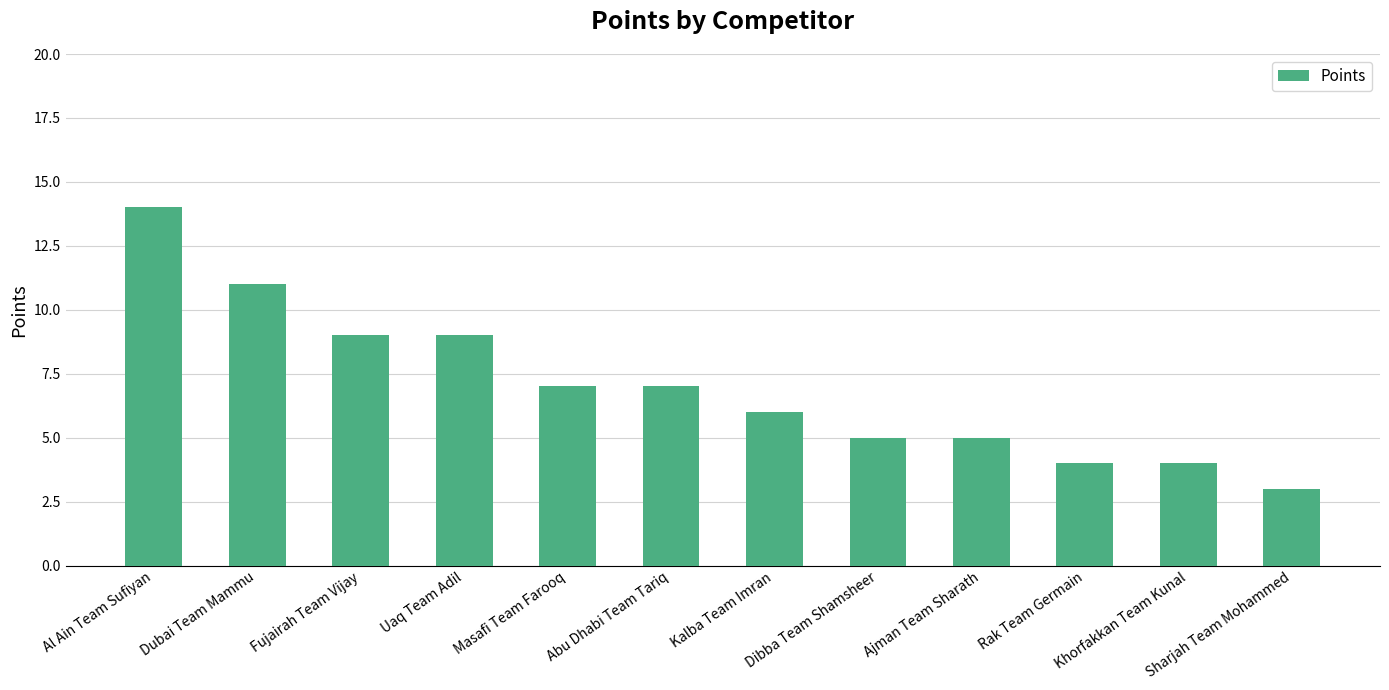

Read the value at Dubai Team Mammu.

11